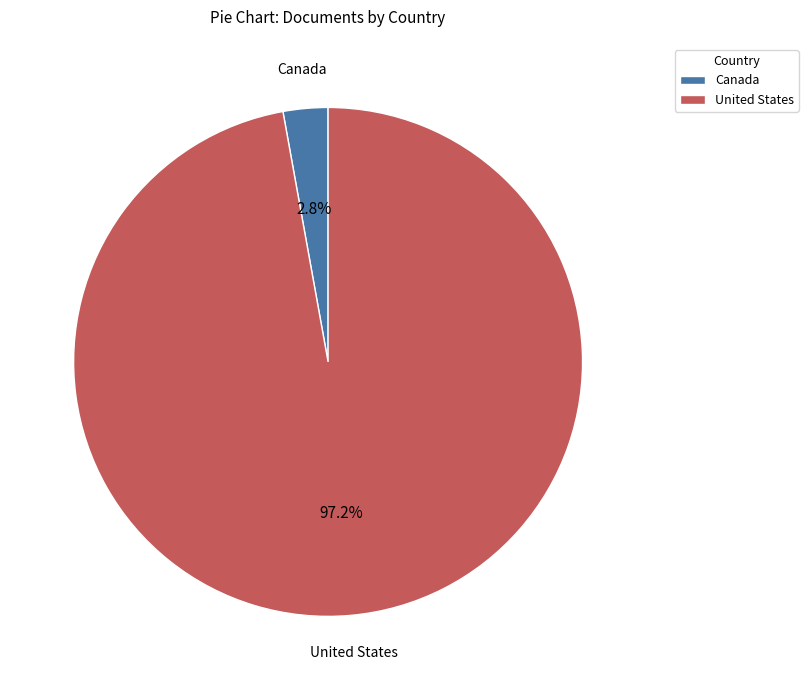

To the nearest percent, what is the combined percentage of Canada and United States?

100%